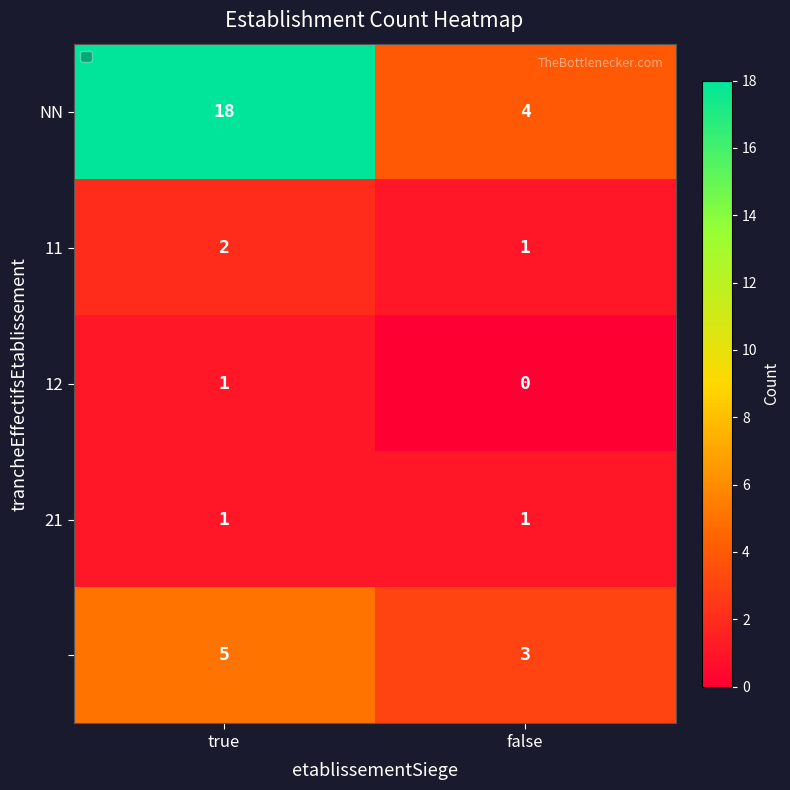

What is the spread (max minus min) of values at true?

17